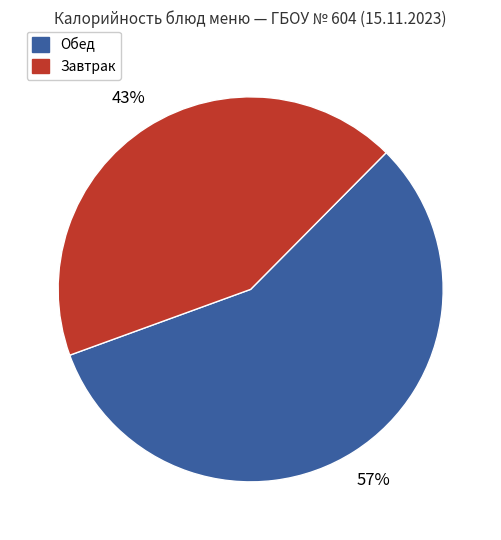

To the nearest percent, what is the average slice percentage?

50%